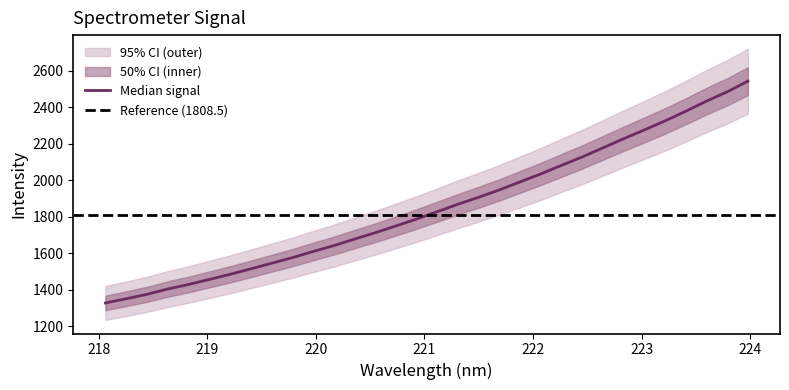

Does the chart have visible grid lines?

No